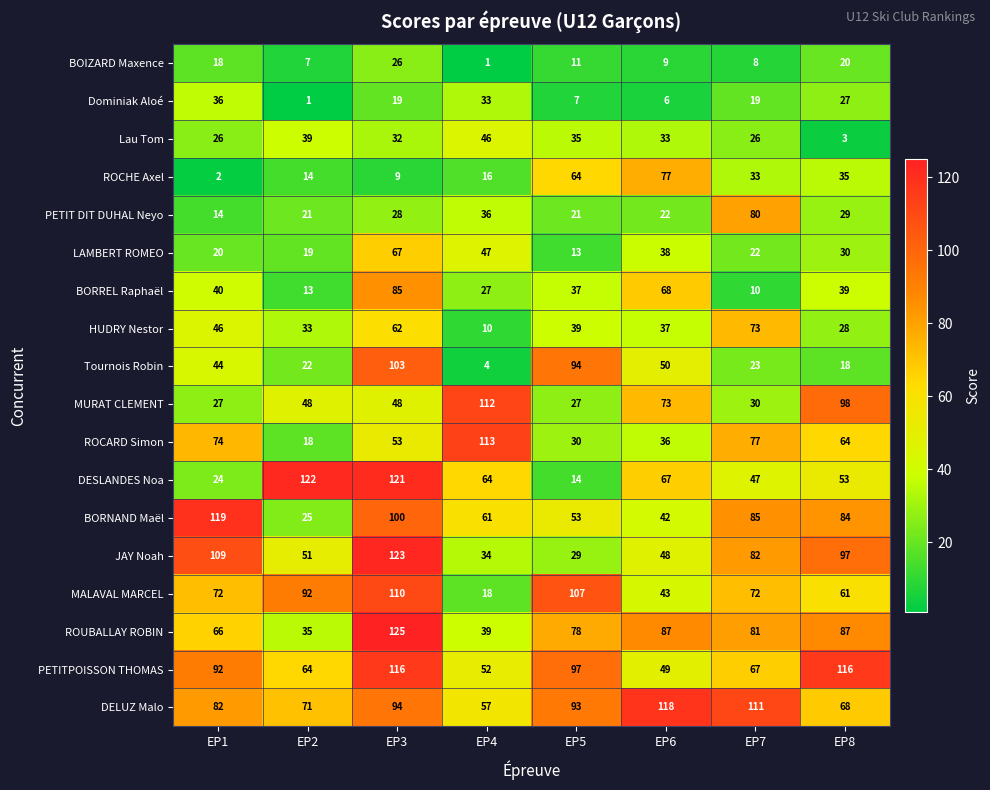

The ROUBALLAY ROBIN series shows 30 at EP7. True or false?

False